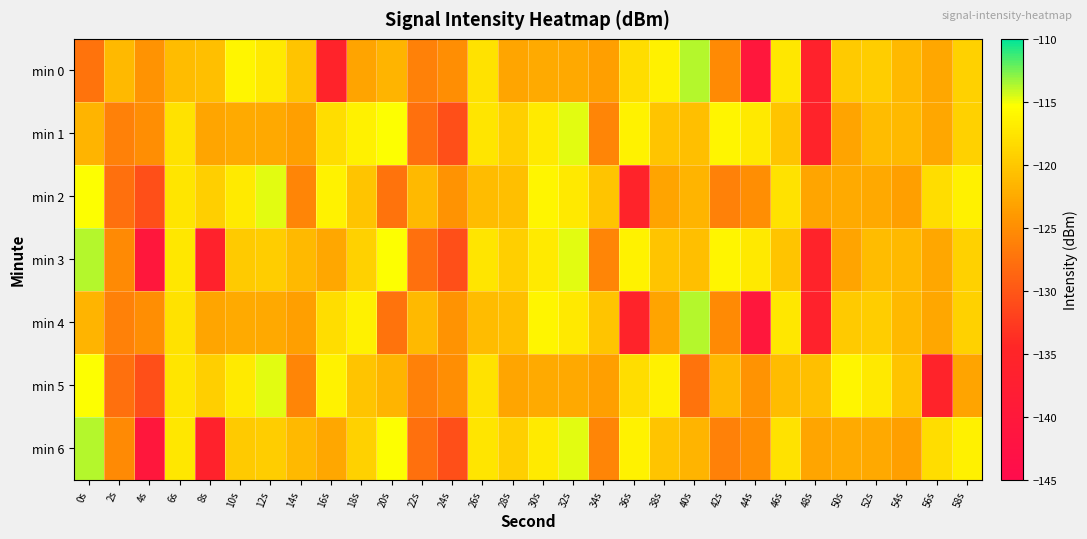

What is the total value across all series at 32s?

-823.9